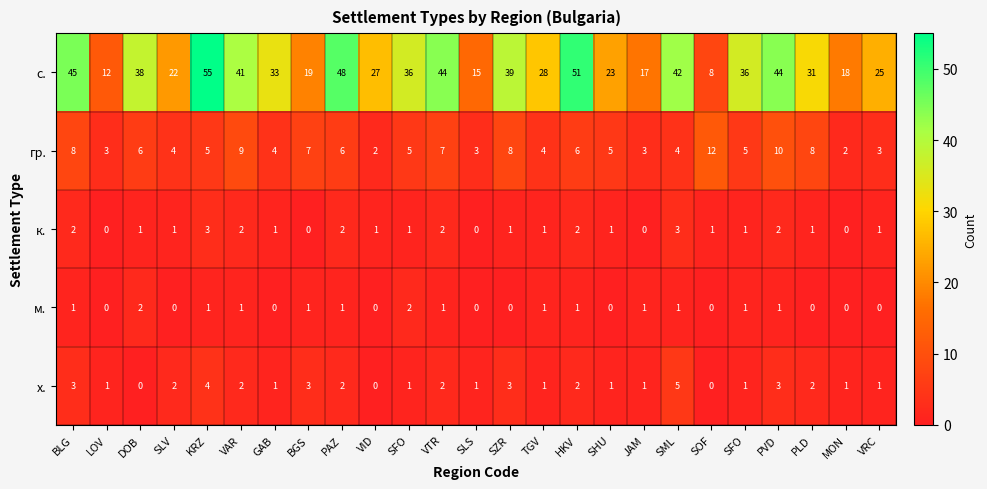

How many data points in х. are less than 1?

3